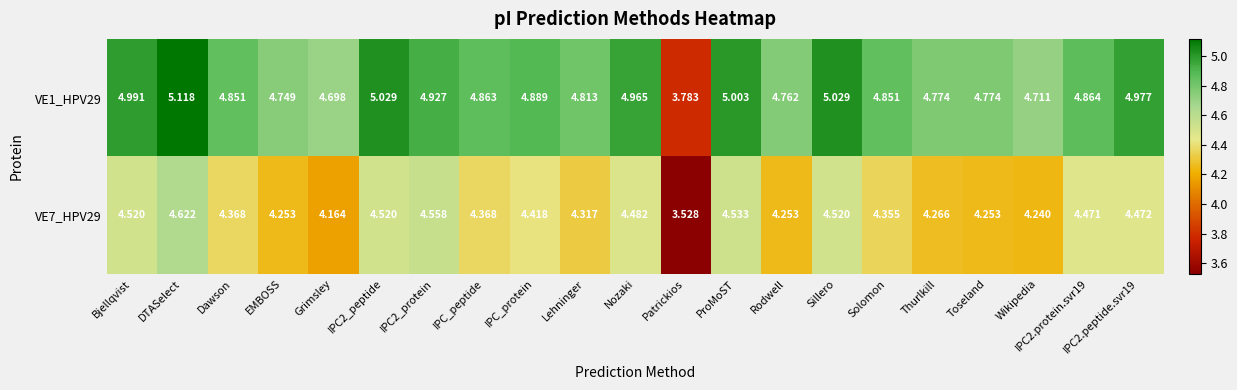

At which label does VE7_HPV29 first exceed 4?

Bjellqvist